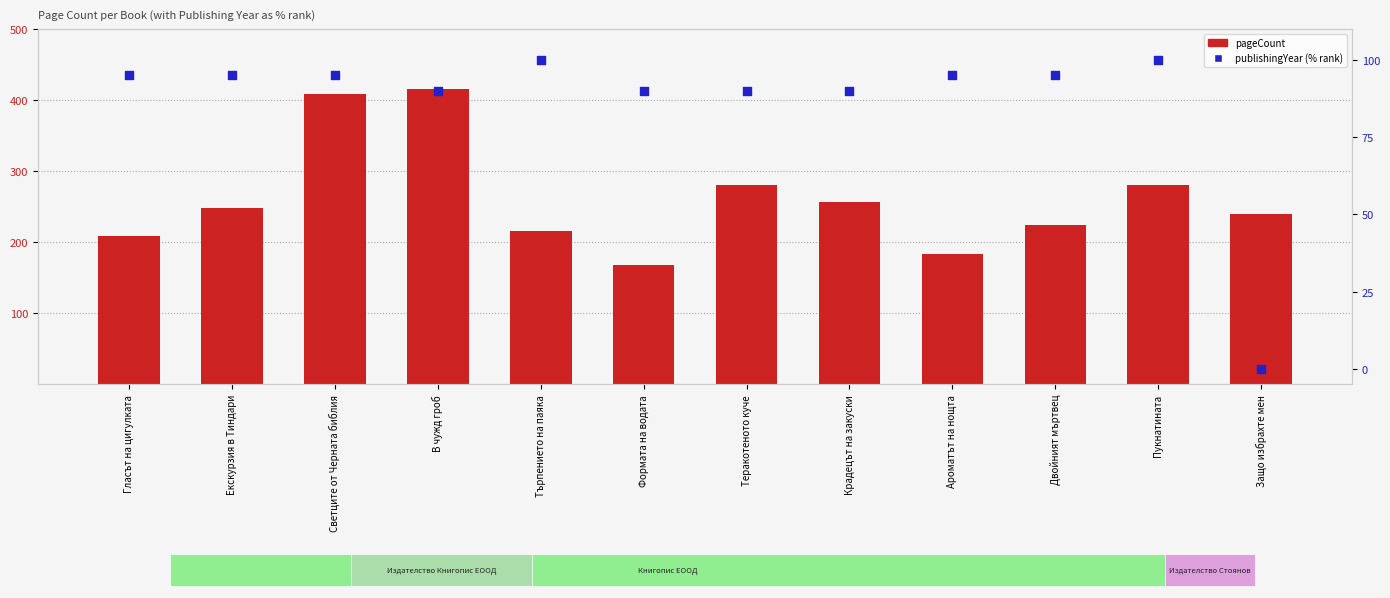

Which series has the largest total across all categories?

pageCount